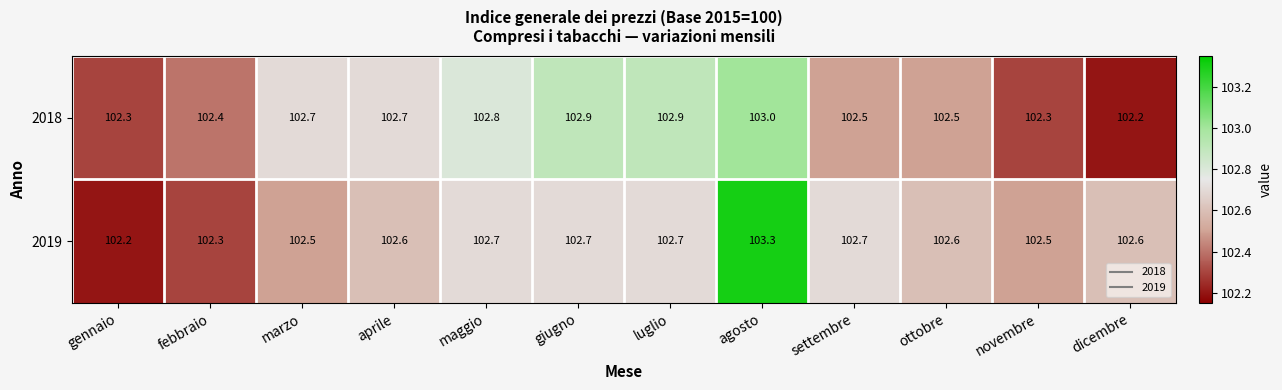

What is the approximate value of 2018 at ottobre?

102.5